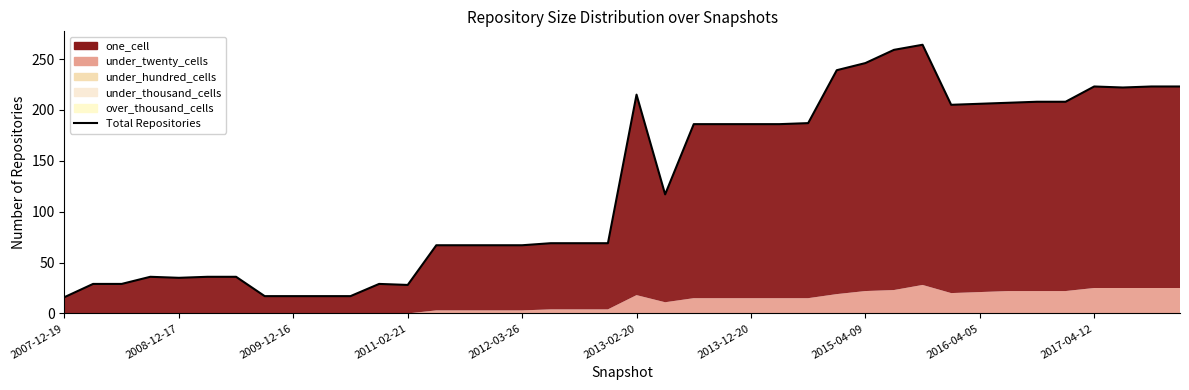

Does the chart display data point markers on the line(s)?

No